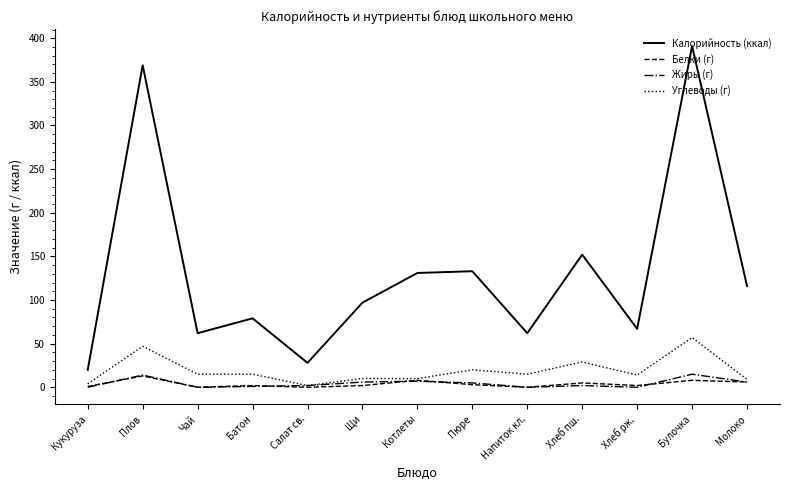

At which category does Углеводы (г) reach its first local peak?

Плов